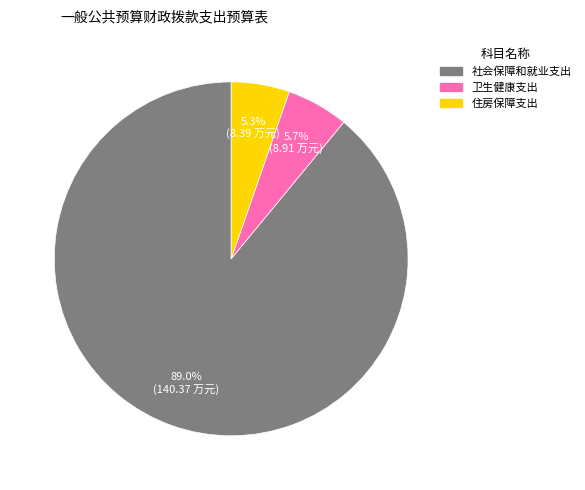

True or false: 住房保障支出 accounts for 1% of the total.

False